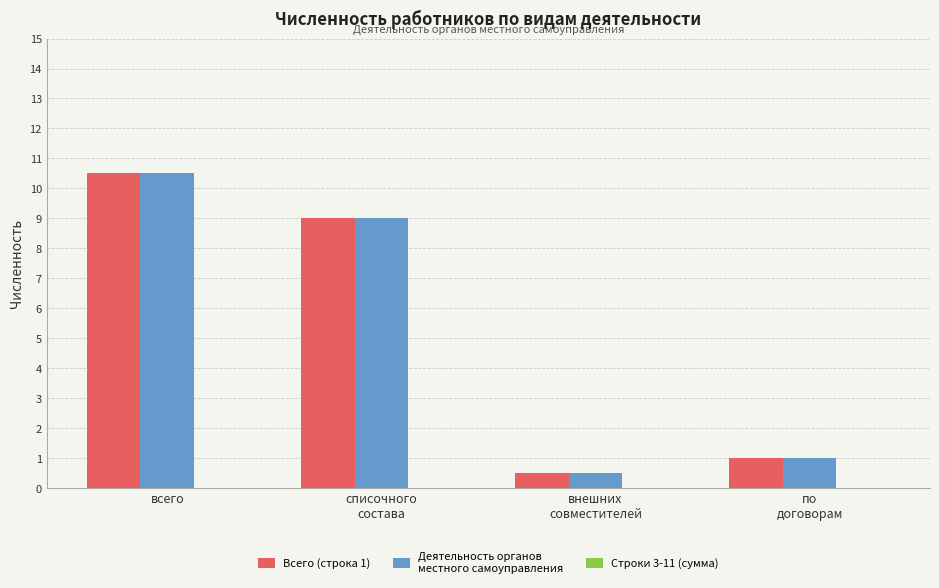

At which category is the sum across all series the highest?

всего